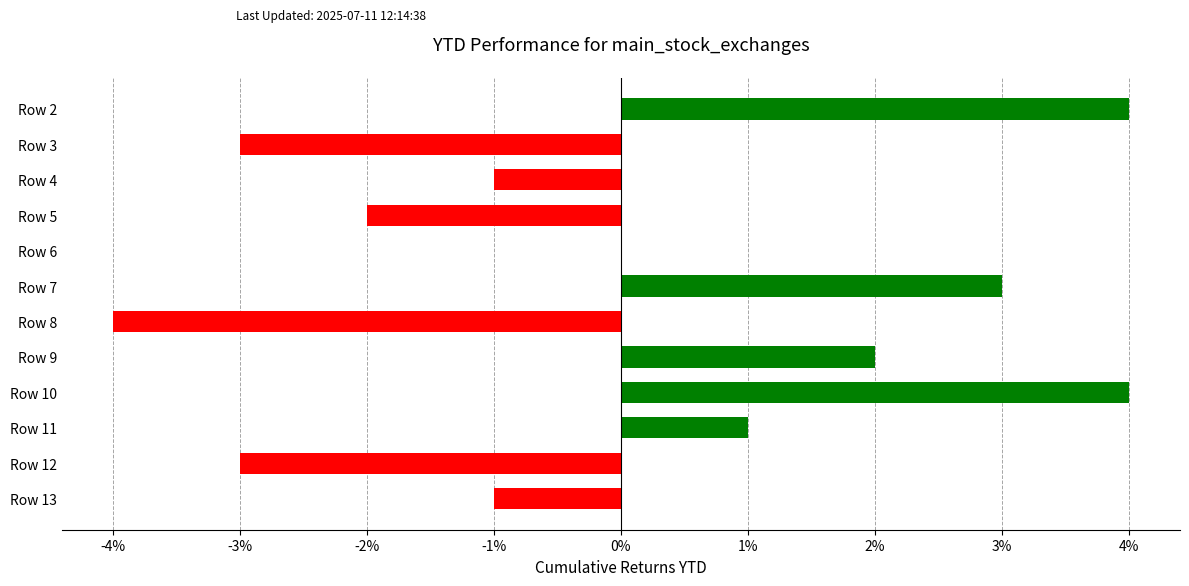

The chart shows a value of 5 at Row 7. True or false?

False